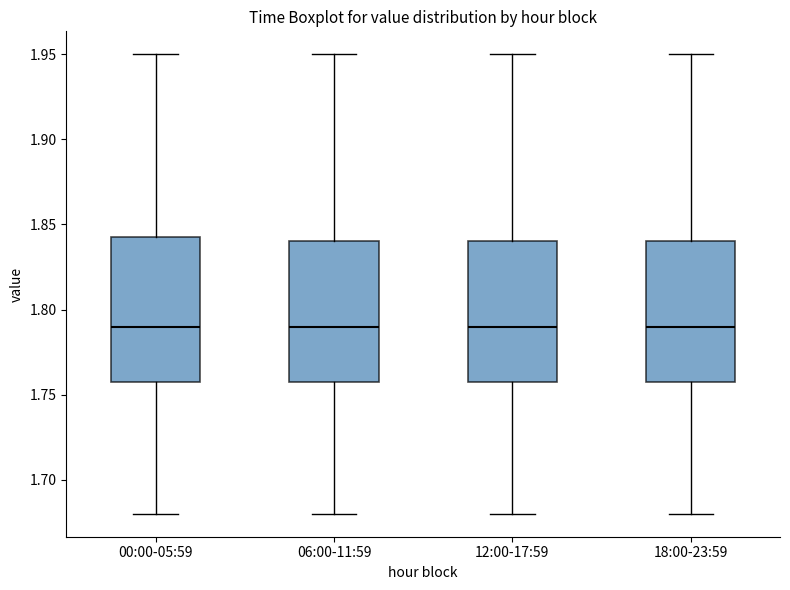

Reading left to right, transcribe this box plot: for each box, give where its median line is, the range the box spans, and where its two whiskers end, as read against the y-axis. The values are not printed on the chart, so give them approximately, as read against the axis.

00:00-05:59: median 1.790, box 1.760 to 1.845, whiskers 1.680 to 1.950
06:00-11:59: median 1.790, box 1.760 to 1.840, whiskers 1.680 to 1.950
12:00-17:59: median 1.790, box 1.760 to 1.840, whiskers 1.680 to 1.950
18:00-23:59: median 1.790, box 1.760 to 1.840, whiskers 1.680 to 1.950